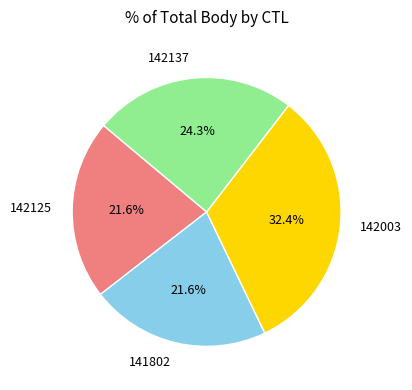

To the nearest percent, what is the difference between the 141802 and 142003 slice percentages?

11%